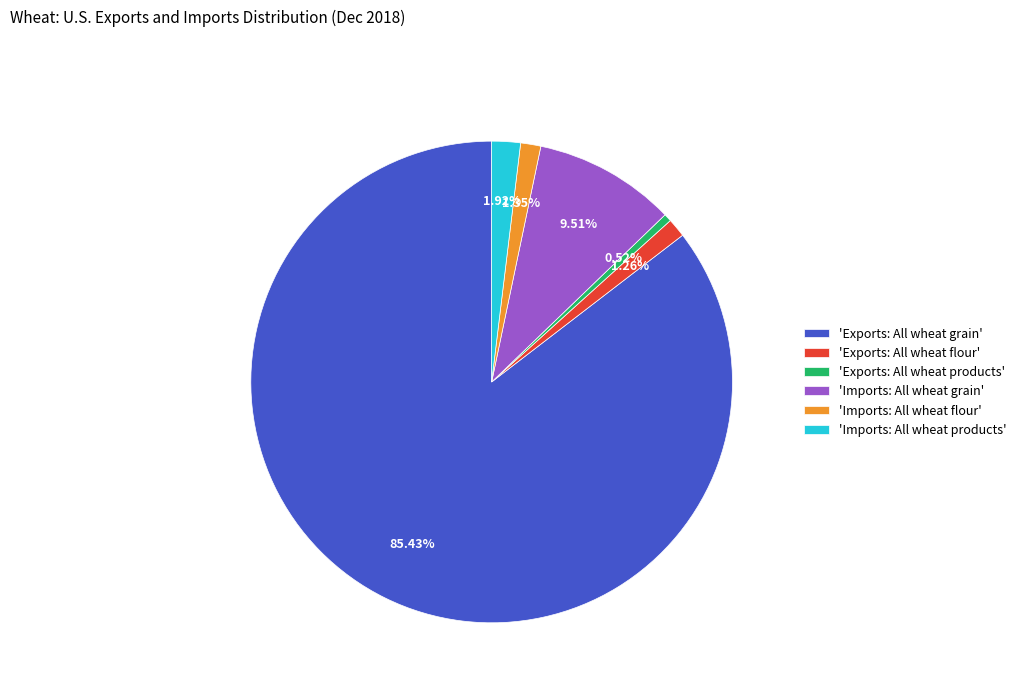

Which slice is the smallest?

'Exports: All wheat products'